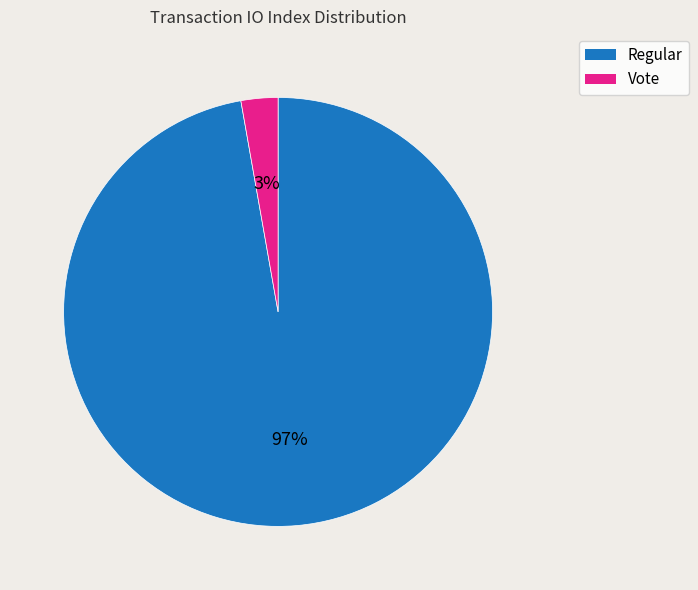

Which slice represents more than half of the pie?

Regular